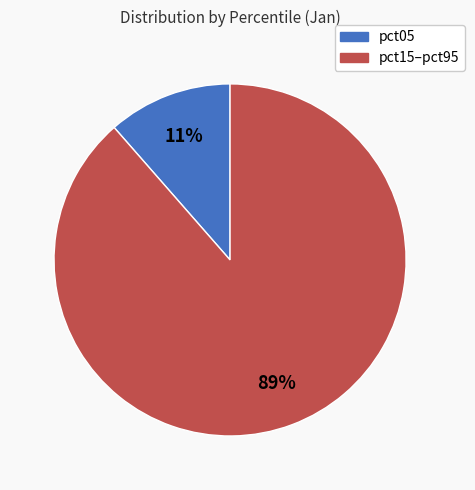

Count the number of slices in the pie.

2